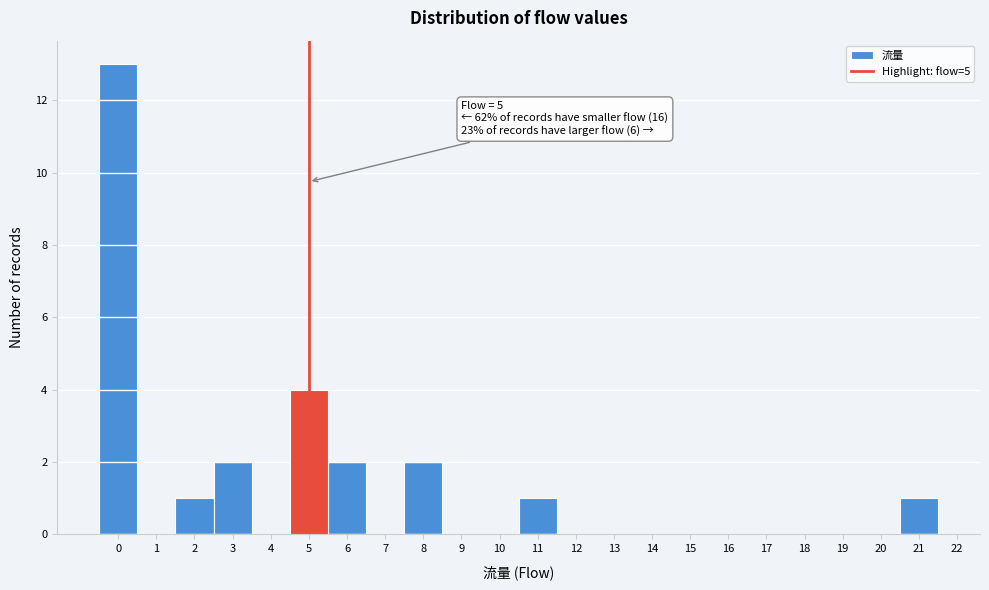

Which range on the x-axis has the tallest bar?

-0.5 to 0.5